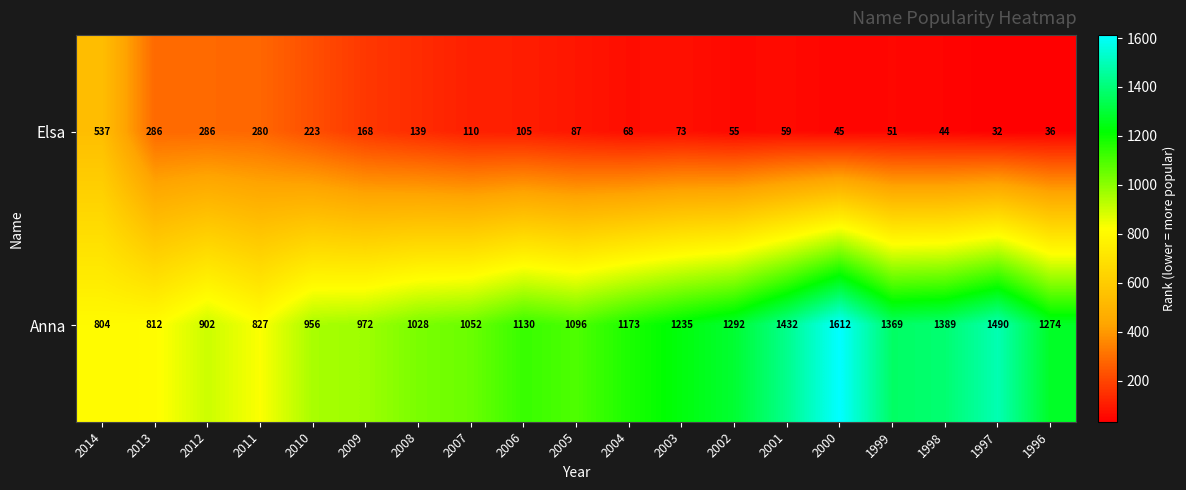

List the series in order of their overall mean, lowest first.

Elsa, Anna